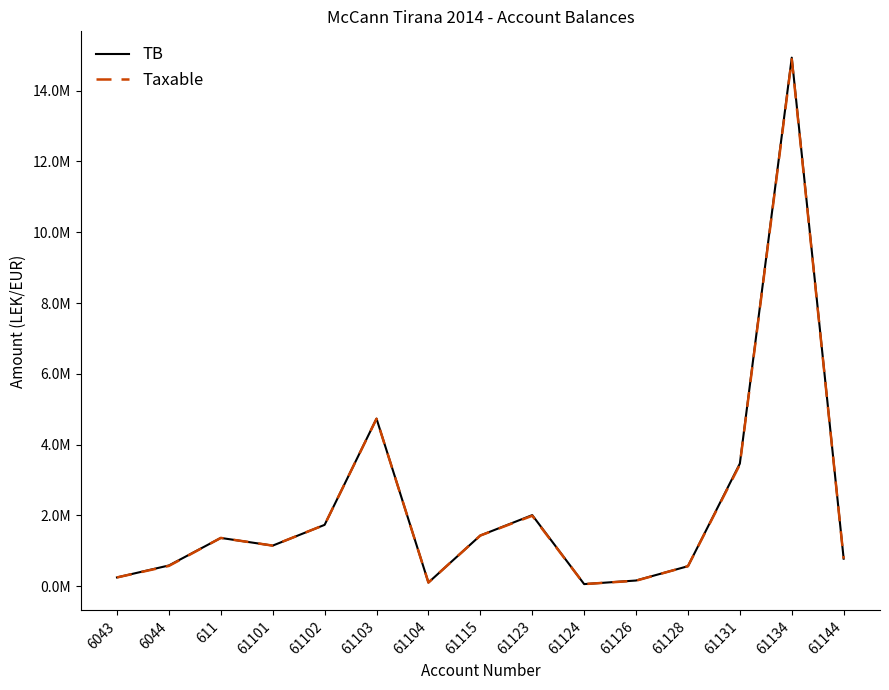

What are all the series names shown in the legend?

TB, Taxable